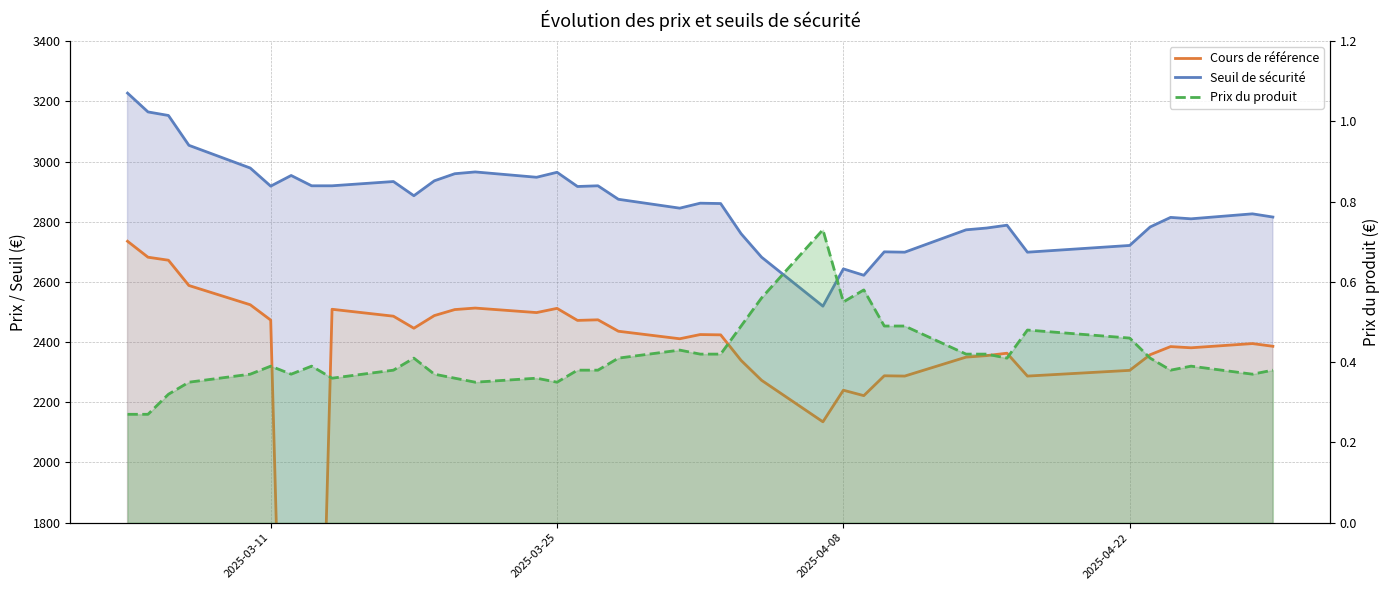

How many interior local peaks does the Seuil de sécurité series have?

11